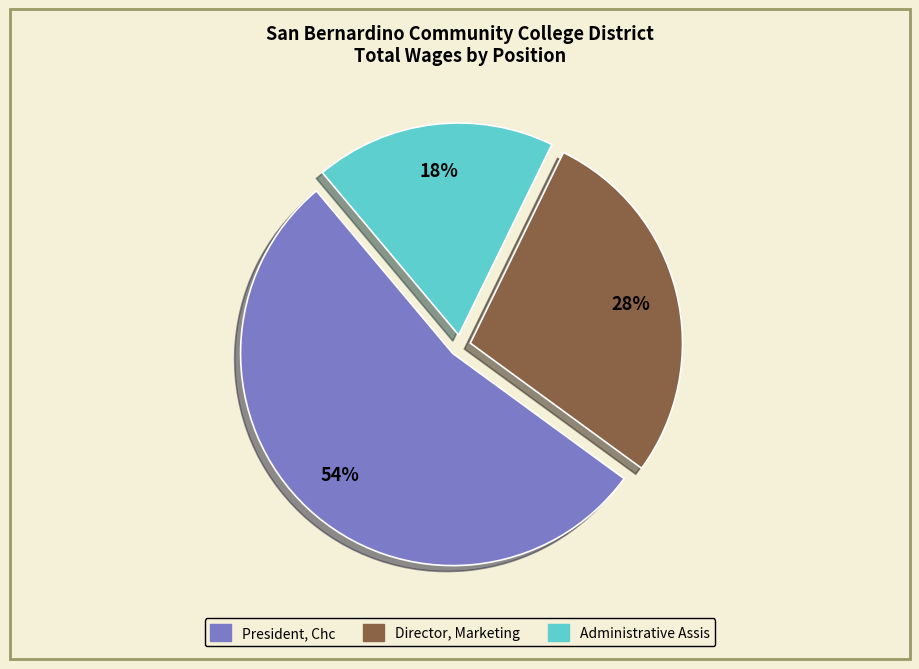

The Director, Marketing slice represents 36% of the pie. True or false?

False